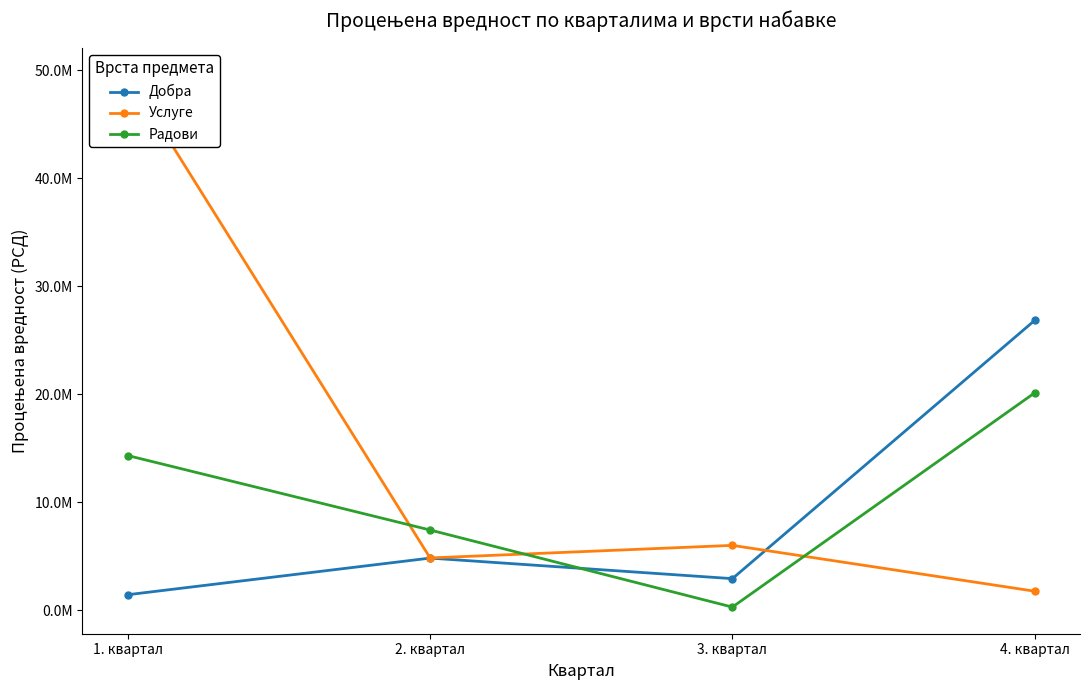

At which label does Добра first exceed 4819958?

4. квартал